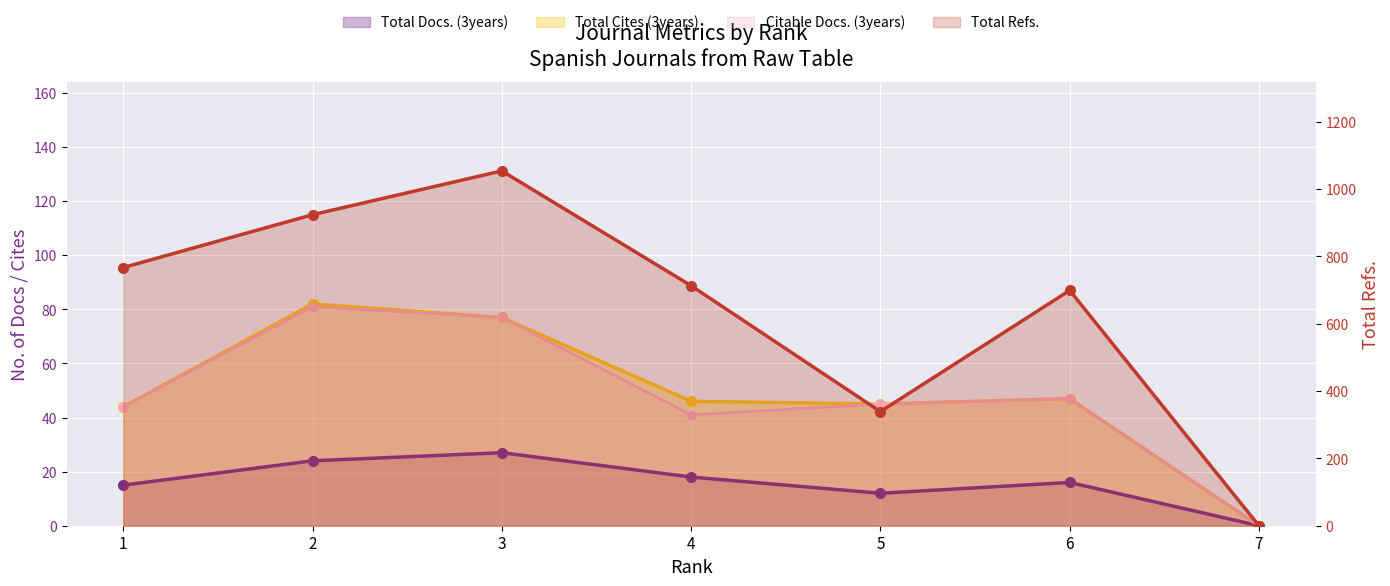

Which series has the largest total across all categories?

Total Refs.